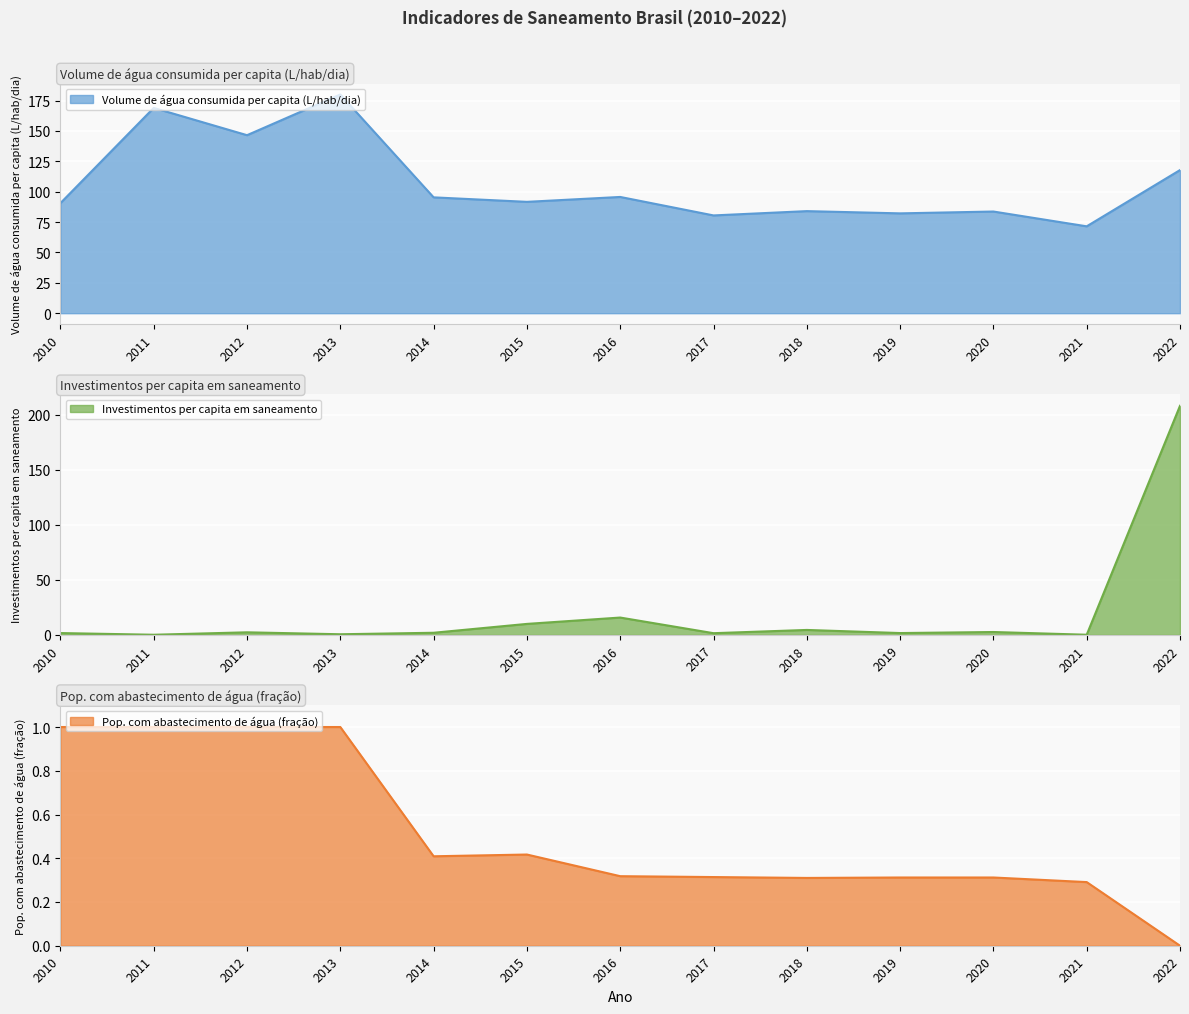

At which category does Investimentos per capita em saneamento reach its first local valley?

2011